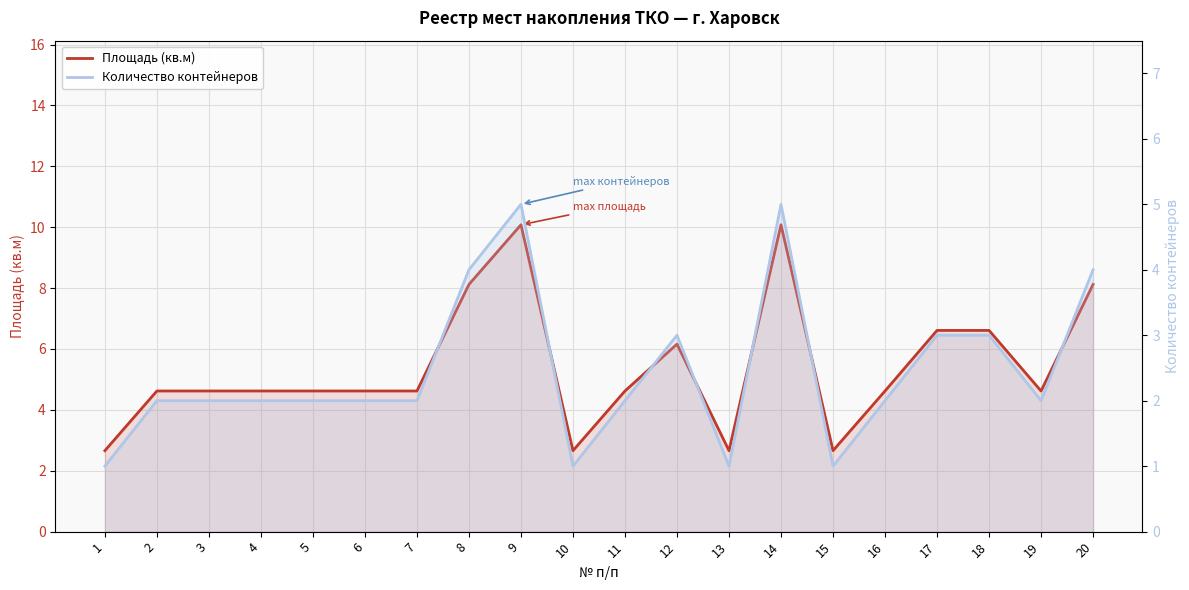

True or false: Площадь (кв.м) and Количество контейнеров intersect in this chart.

False